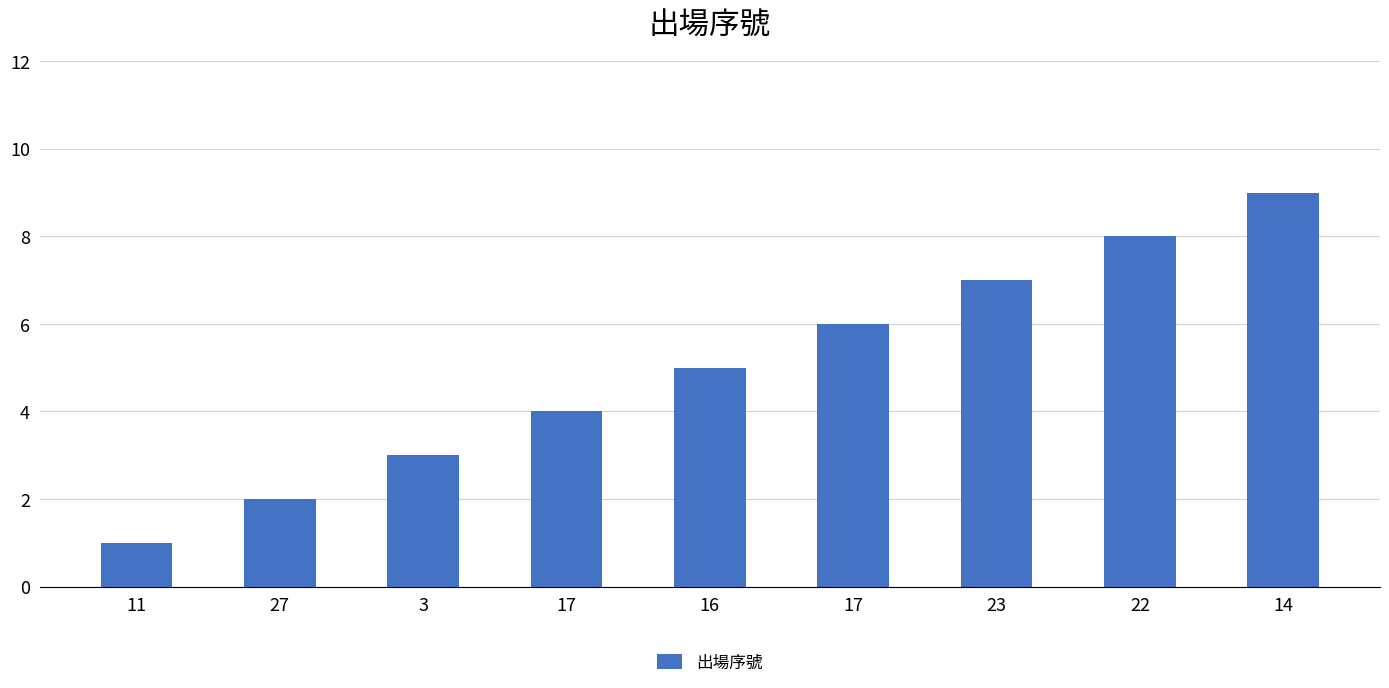

Are the bars horizontal?

No